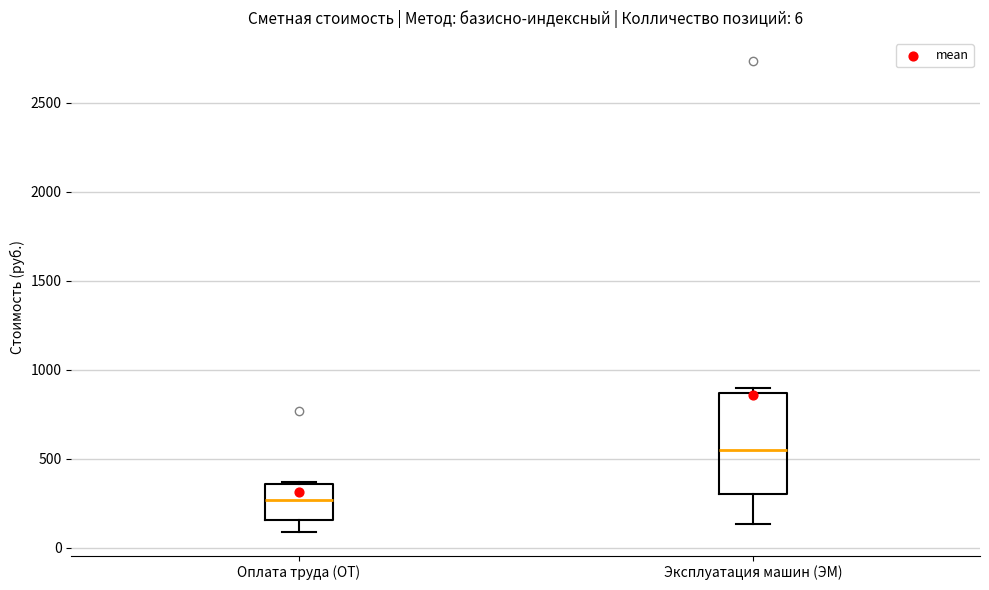

Which box's median line is the highest?

Эксплуатация машин (ЭМ)